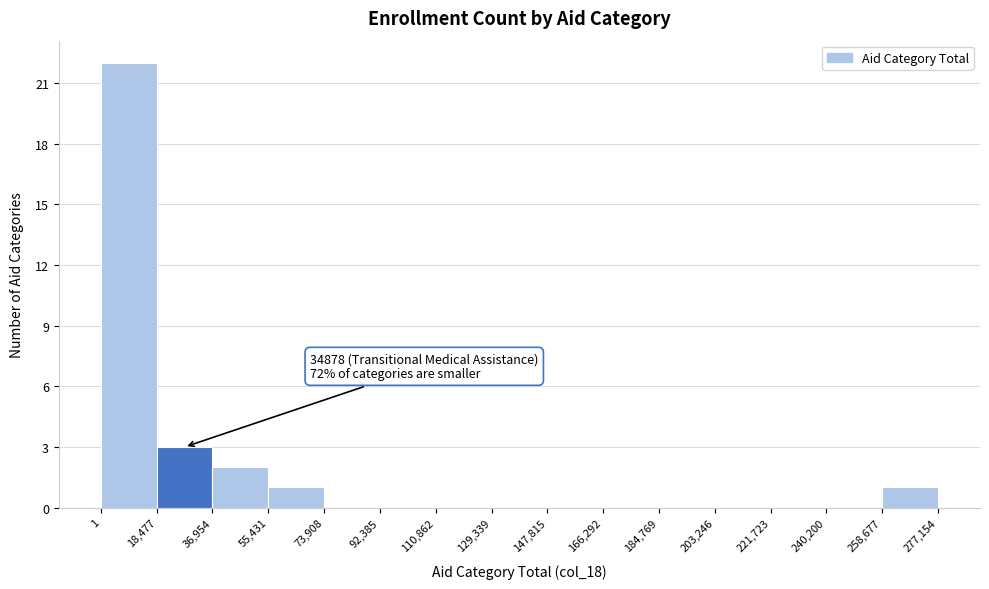

Over which range of the x-axis is the bar tallest?

1 to 18,477